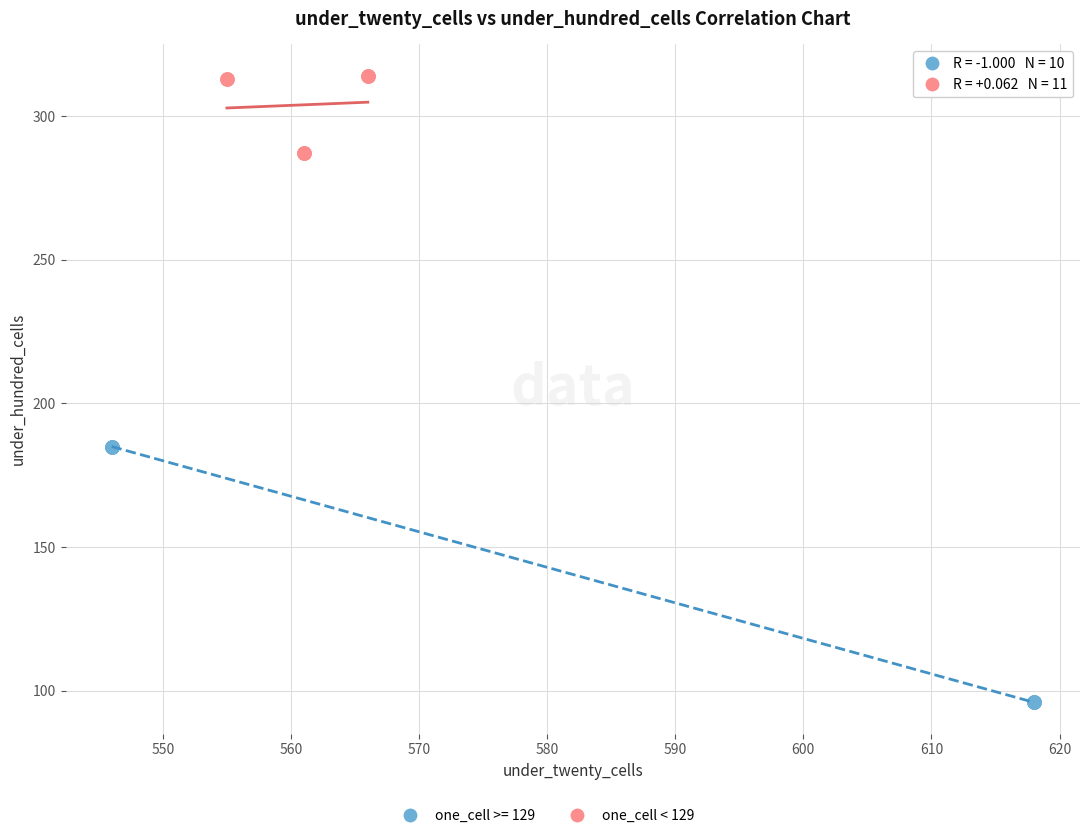

Which series reaches the minimum Y coordinate?

one_cell >= 129